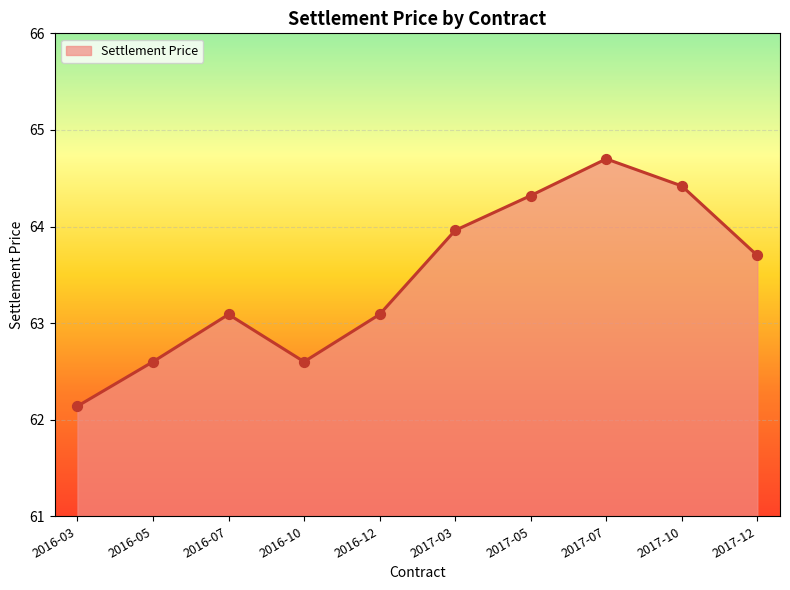

What is the change in value from 2016-07 to 2017-05?

+1.2